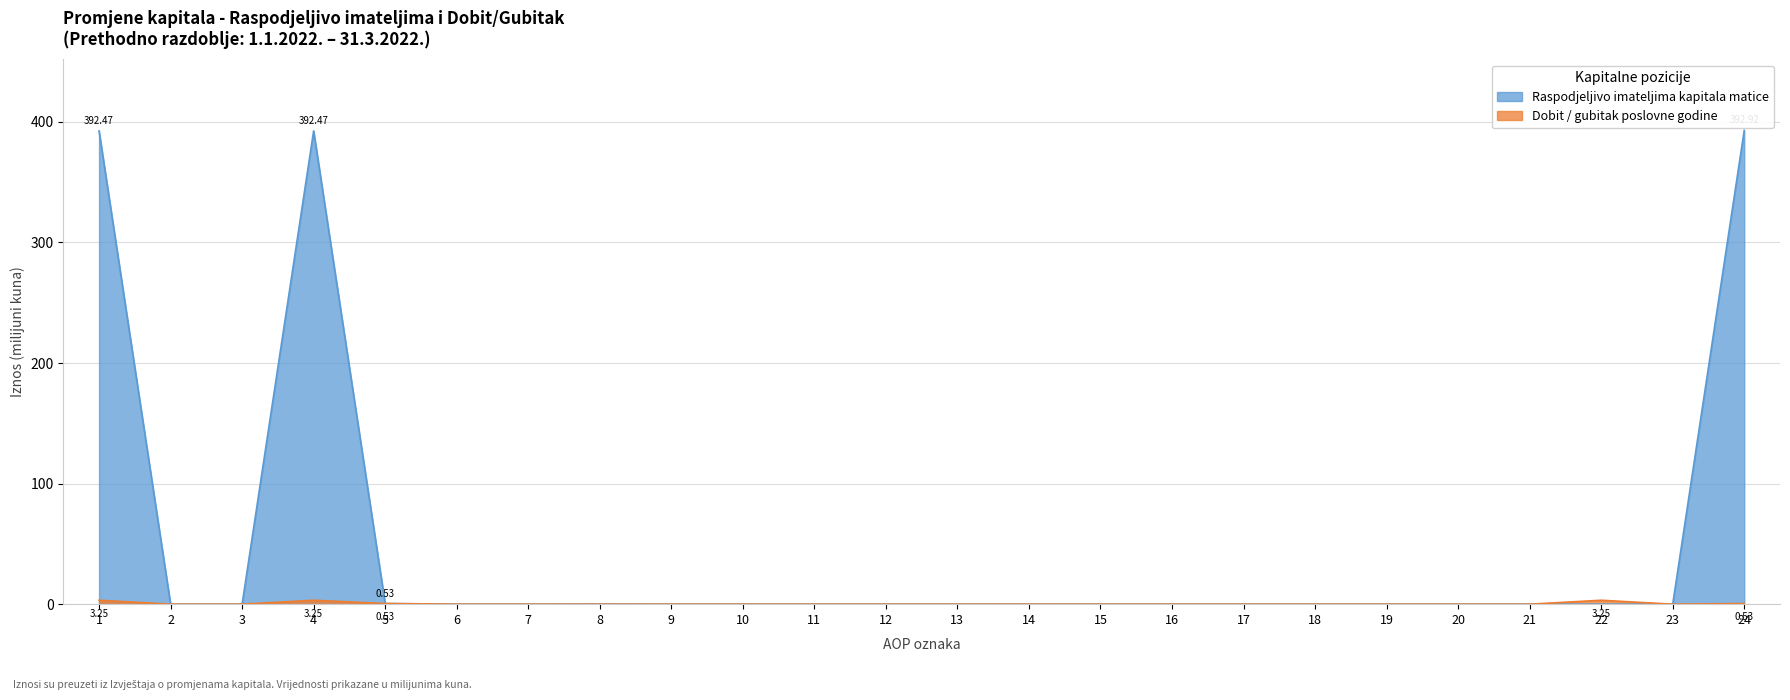

Rank the categories by value from lowest to highest.

2, 3, 6, 7, 9, 10, 11, 12, 13, 15, 16, 17, 18, 19, 20, 21, 22, 23, 14, 8, 5, 1, 4, 24